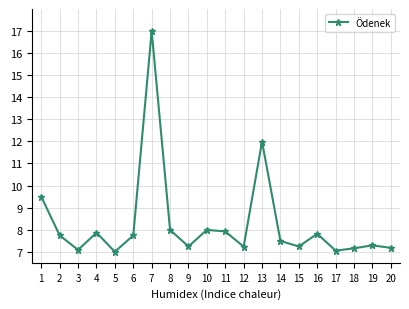

Reading left to right, transcribe all the data shown in this chart.

1=9.5	2=7.7	3=7.1	4=7.9	5=7.0	6=7.7	7=17.0	8=8.0	9=7.2	10=8.0	11=7.9	12=7.2	13=12.0	14=7.5	15=7.2	16=7.8	17=7.1	18=7.2	19=7.3	20=7.2